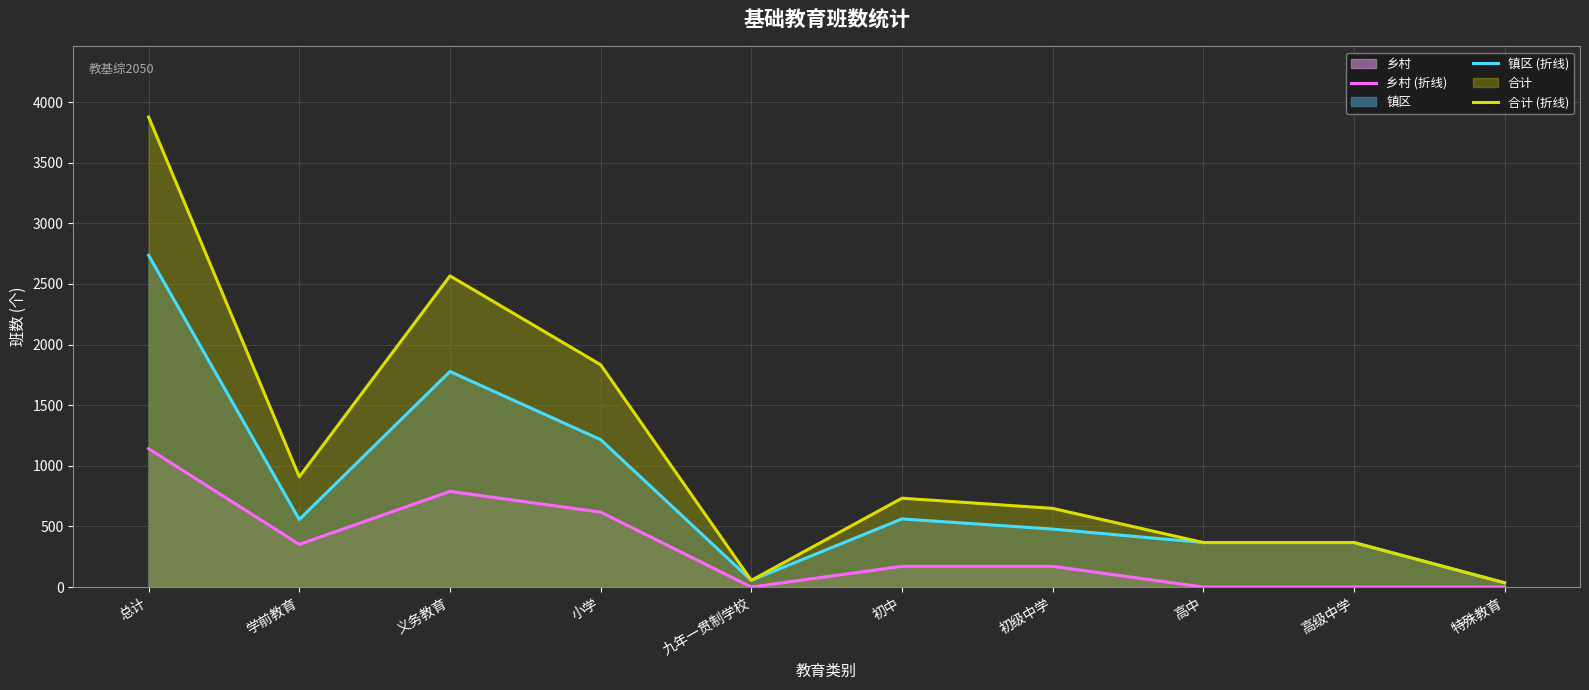

Between 高级中学 and 学前教育, which is larger?

学前教育